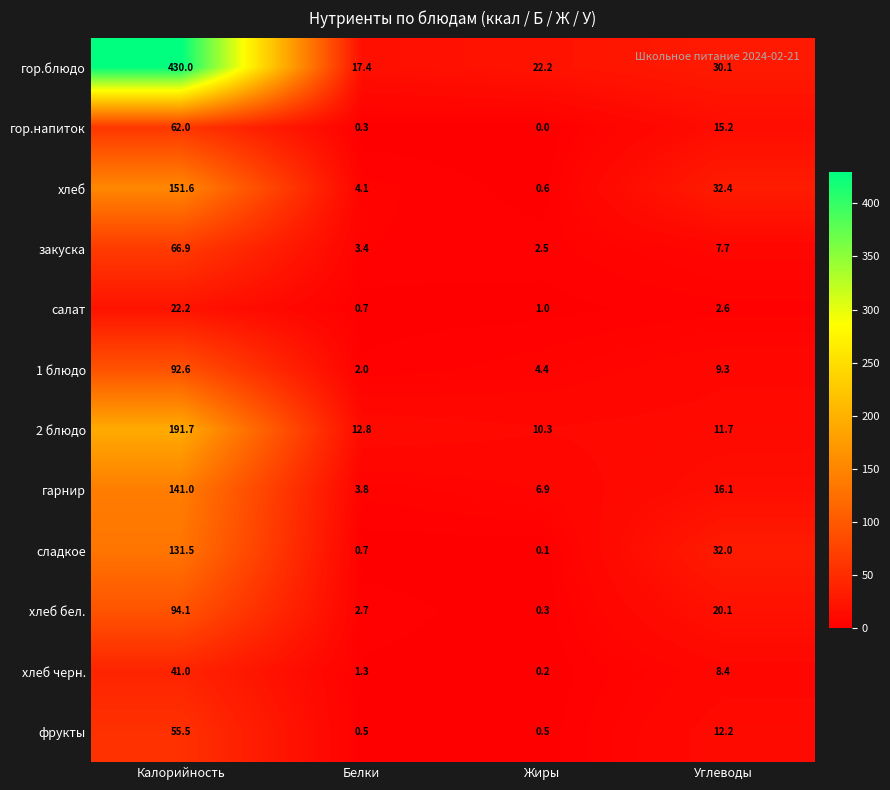

List the series in order of their peak value, lowest first.

салат, хлеб черн., фрукты, гор.напиток, закуска, 1 блюдо, хлеб бел., сладкое, гарнир, хлеб, 2 блюдо, гор.блюдо